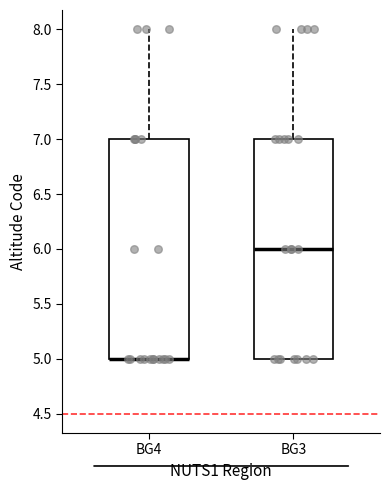

Where does the upper whisker of the box for BG4 end on the y-axis? The values are not printed on the chart, so give them approximately, as read against the axis.

8